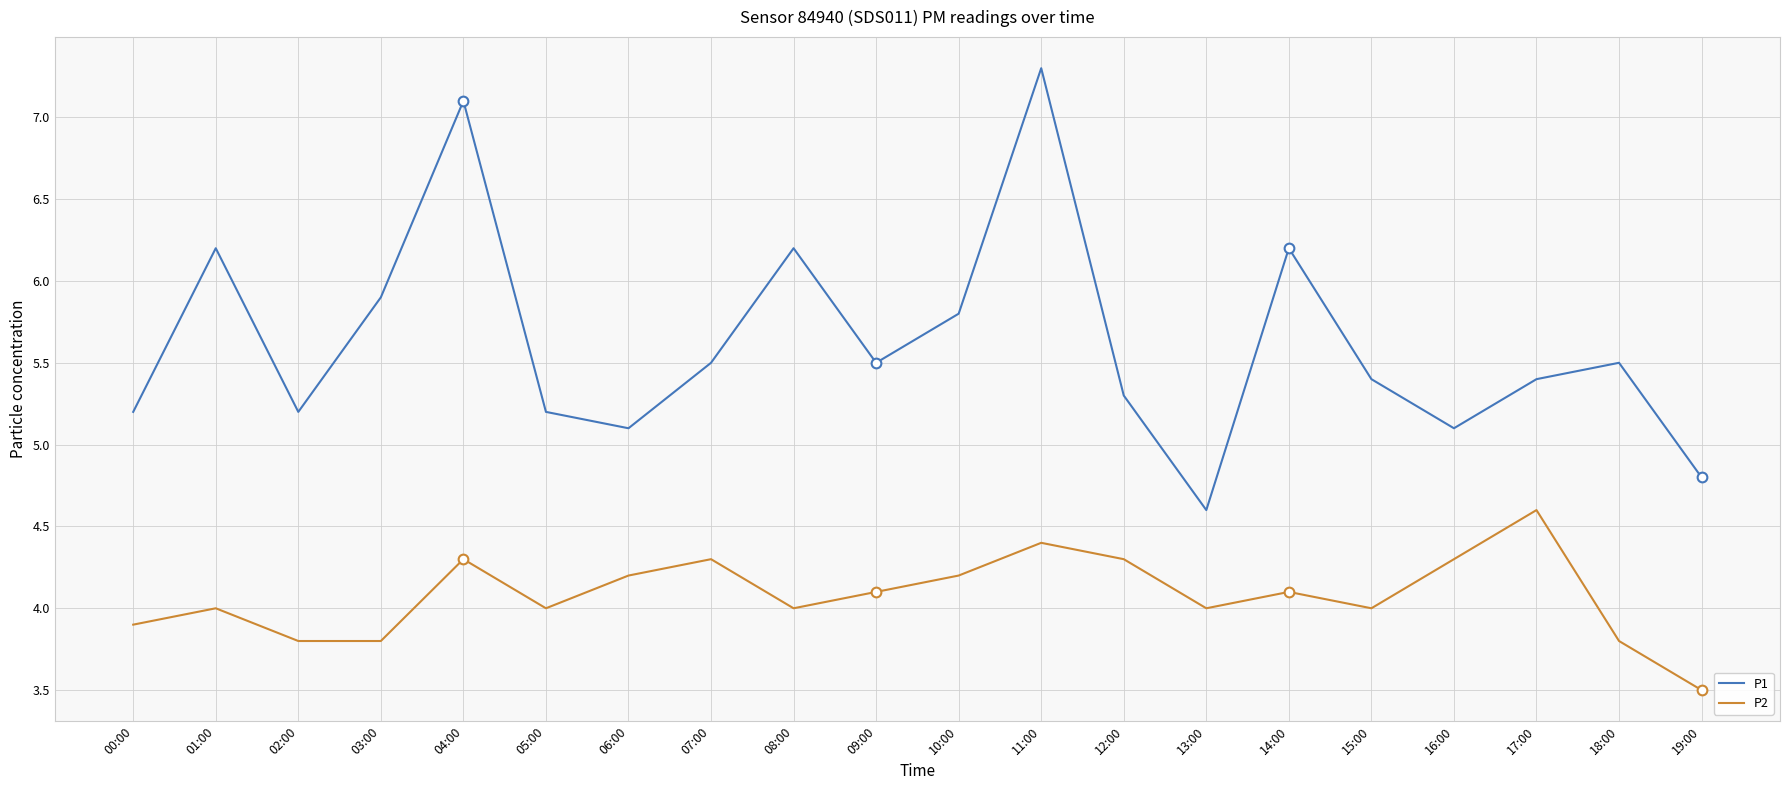

Reading left to right, what are all the values shown in this chart?

P1: 5.2	6.2	5.2	5.9	7.1	5.2	5.1	5.5	6.2	5.5	5.8	7.3	5.3	4.6	6.2	5.4	5.1	5.4	5.5	4.8
P2: 3.9	4.0	3.8	3.8	4.3	4.0	4.2	4.3	4.0	4.1	4.2	4.4	4.3	4.0	4.1	4.0	4.3	4.6	3.8	3.5